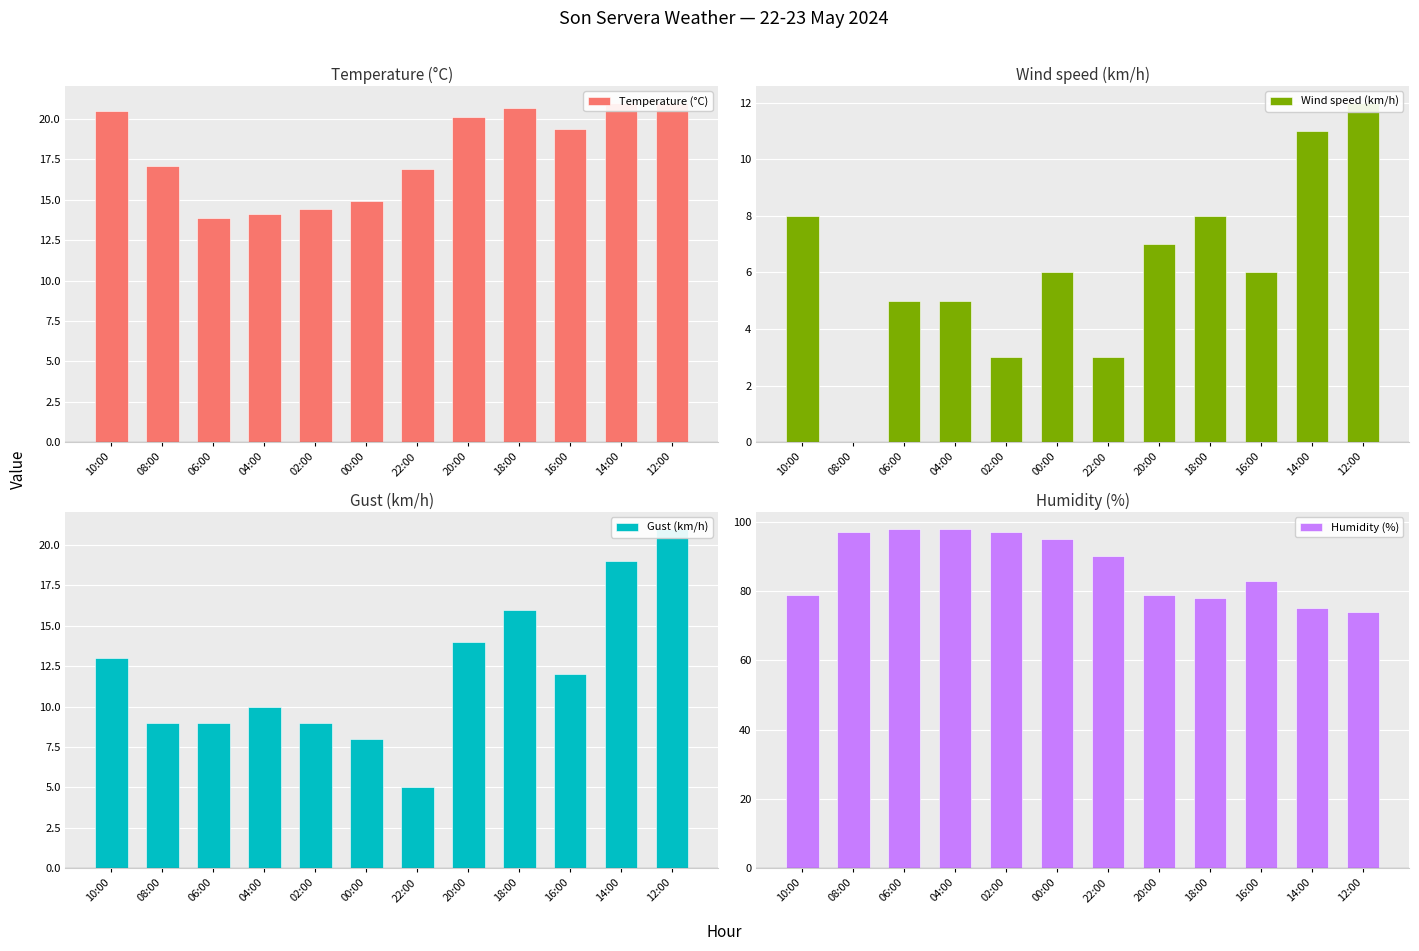

The Gust (km/h) series shows 9.0 at 02:00. True or false?

True